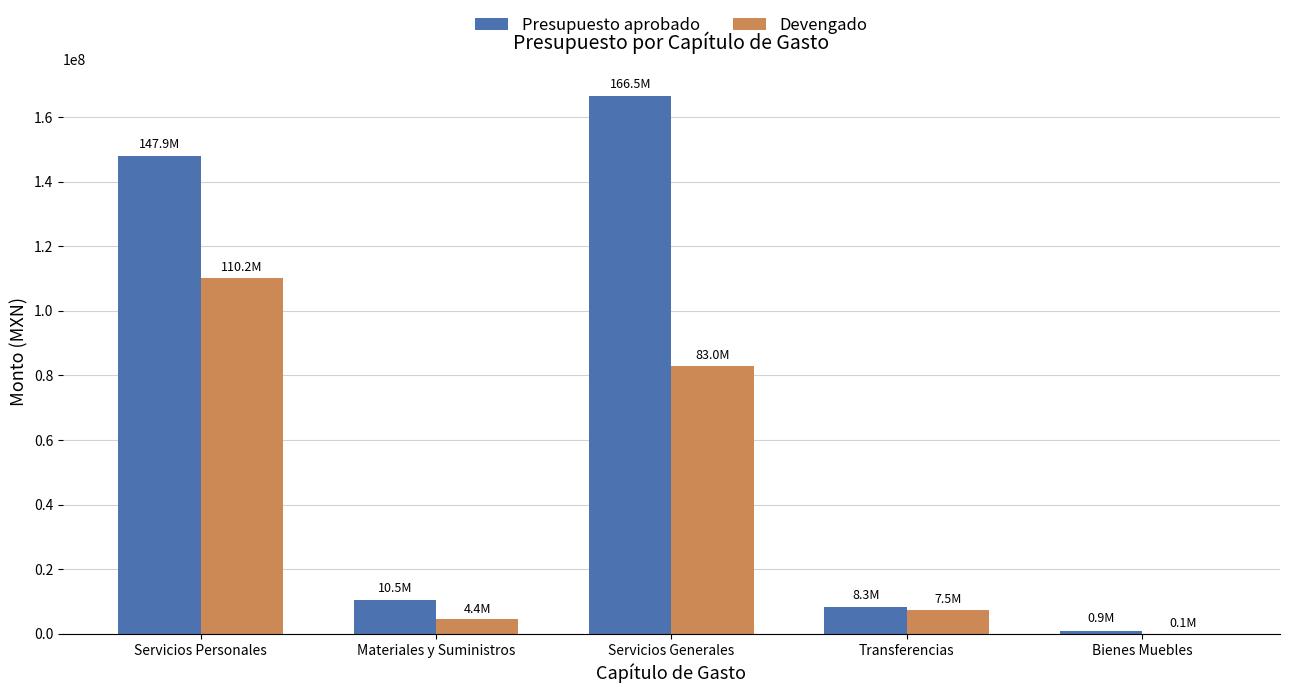

Which series changed the most between Servicios Personales and Transferencias?

Presupuesto aprobado